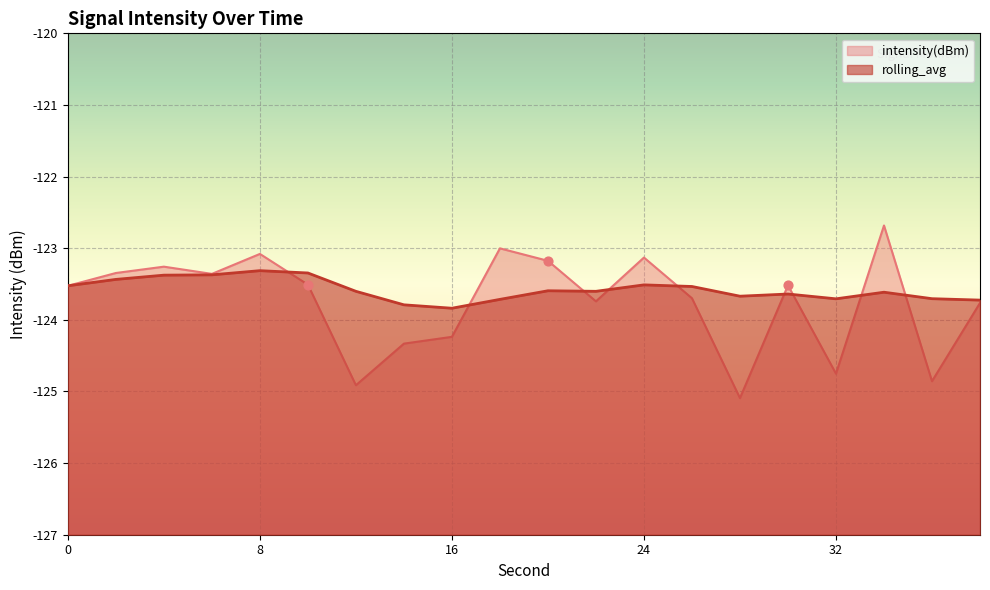

At how many categories does at least one series exceed -124?

20